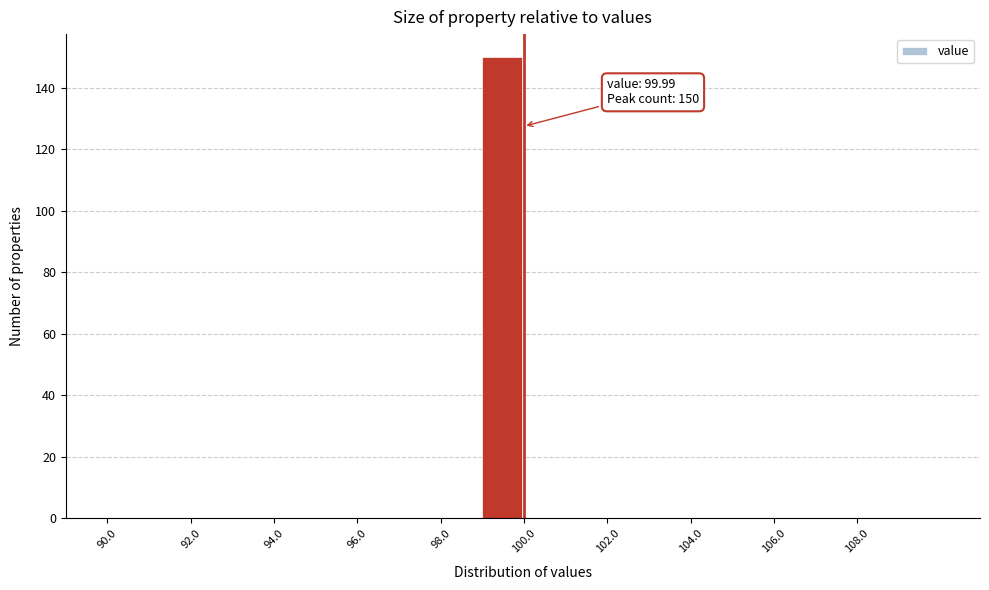

Over which range of the x-axis is the bar tallest?

99 to 100